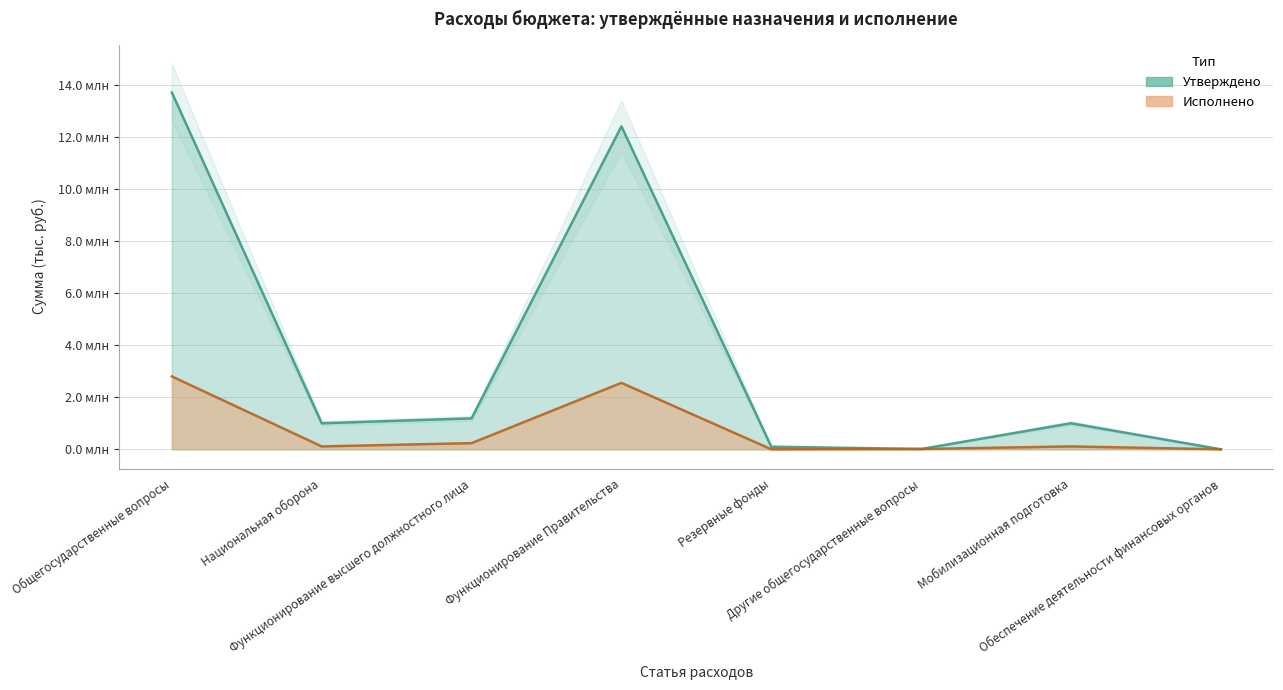

Reading right to left, list all the values displayed in this chart.

Утверждено: 0.0	1001143.0	12000.0	100000.0	12423205.4	1190973.8	1001143.0	13726179.2
Исполнено: 0.0	110332.4	12000.0	0.0	2554996.3	236426.6	110332.4	2803422.9